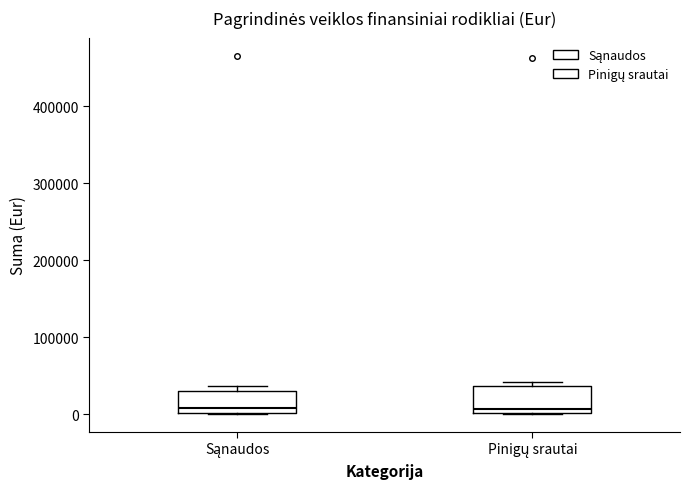

Reading left to right, read every box against the y-axis: the position of its median line, the range the box covers, and the ends of its whiskers. The values are not printed on the chart, so give them approximately, as read against the axis.

Sąnaudos: median 10000, box 0 to 30000, whiskers 0 to 40000
Pinigų srautai: median 10000, box 0 to 40000, whiskers 0 to 40000 (just above the box's upper edge)